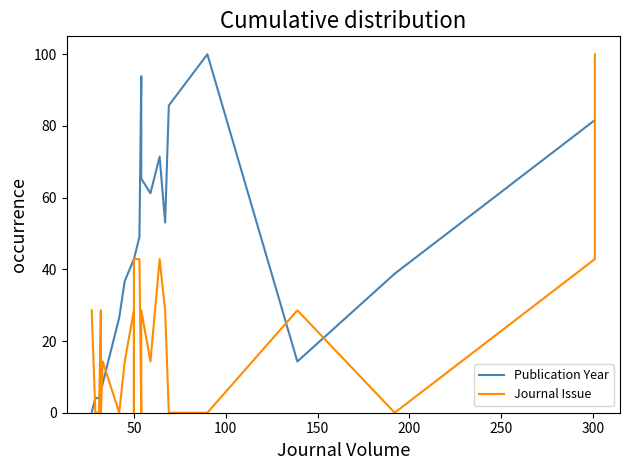

Which series has the largest range (max minus min)?

Publication Year